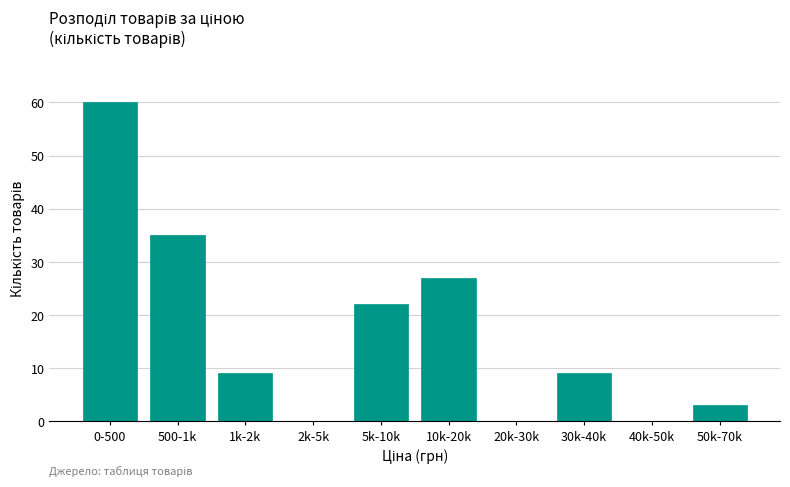

Reading right to left, extract all data points from this chart.

50k-70k=3	40k-50k=0	30k-40k=9	20k-30k=0	10k-20k=27	5k-10k=22	2k-5k=0	1k-2k=9	500-1k=35	0-500=60